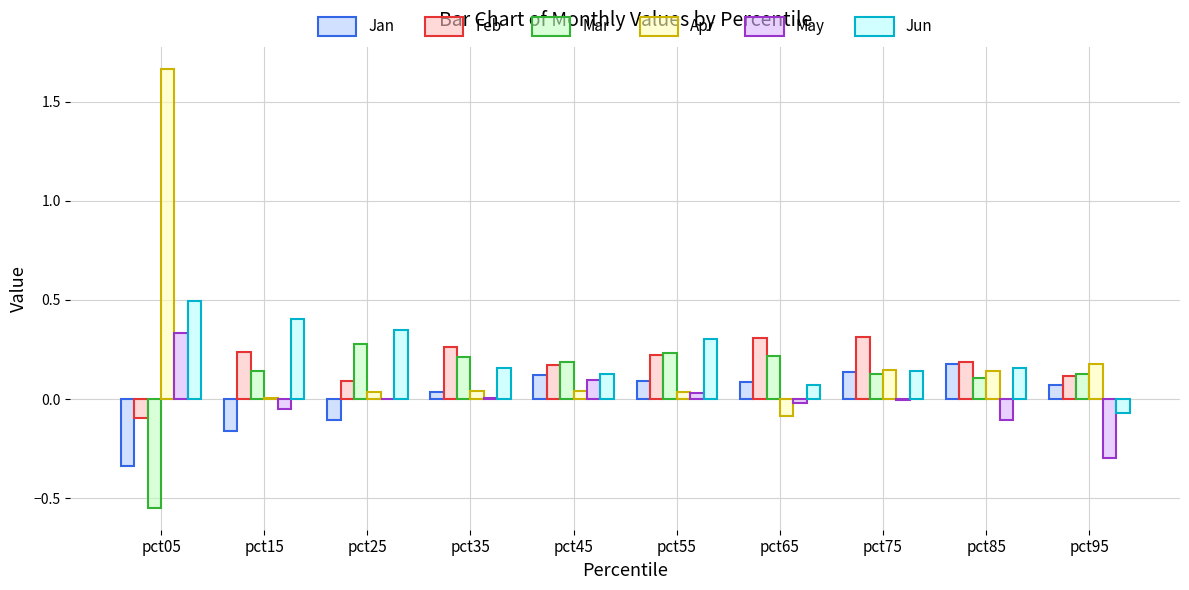

At which category is the sum across all series the highest?

pct05